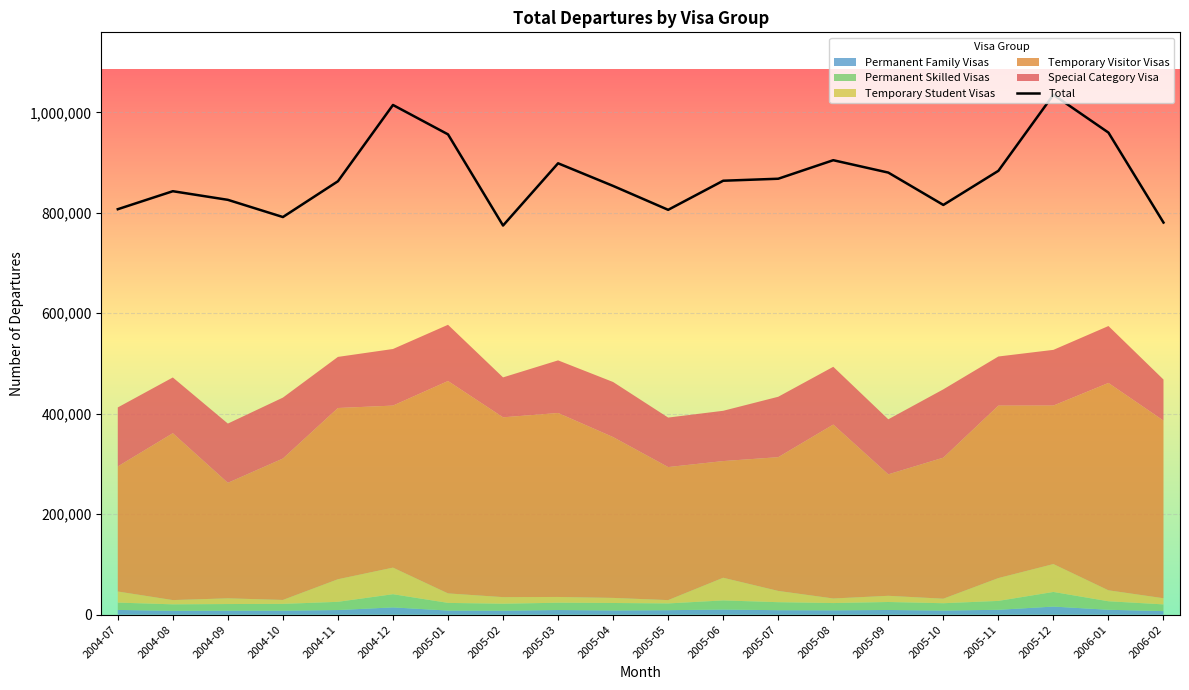

Rank the categories by value from highest to lowest.

2005-12, 2004-12, 2006-01, 2005-01, 2005-08, 2005-03, 2005-11, 2005-09, 2005-07, 2005-06, 2004-11, 2005-04, 2004-08, 2004-09, 2005-10, 2004-07, 2005-05, 2004-10, 2006-02, 2005-02